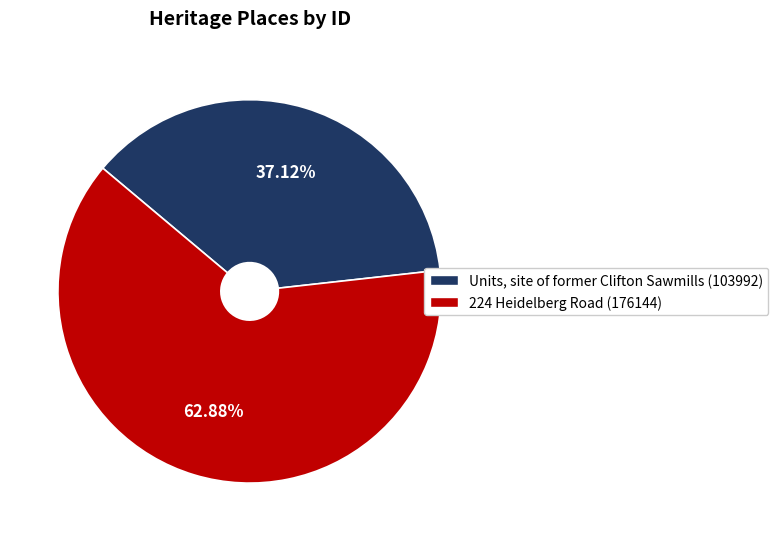

Is there any slice that represents more than half of the pie?

Yes